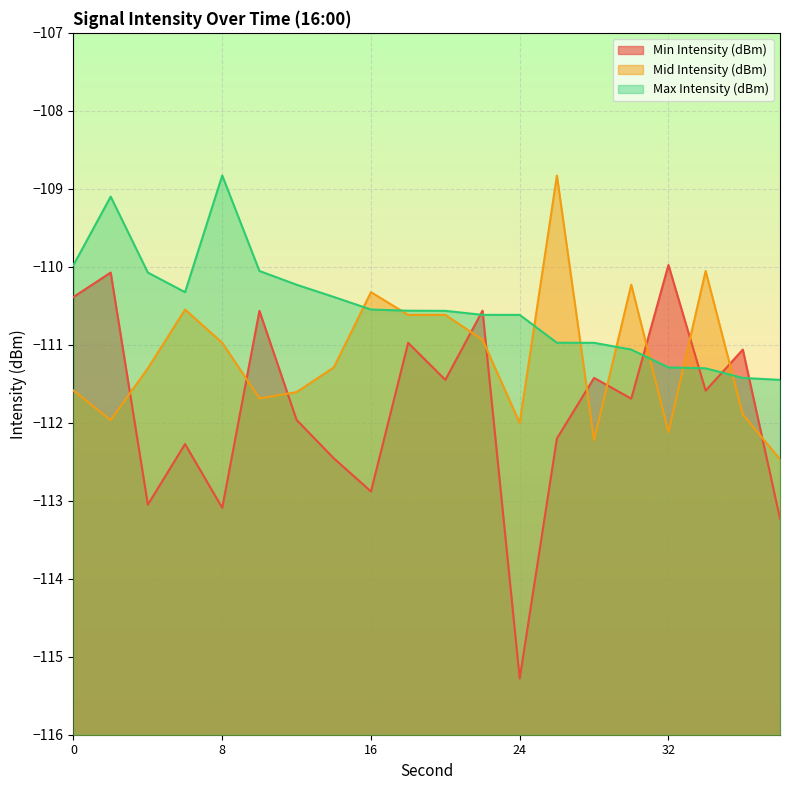

The value of Min Intensity (dBm) at 28 is -111.4. True or false?

True